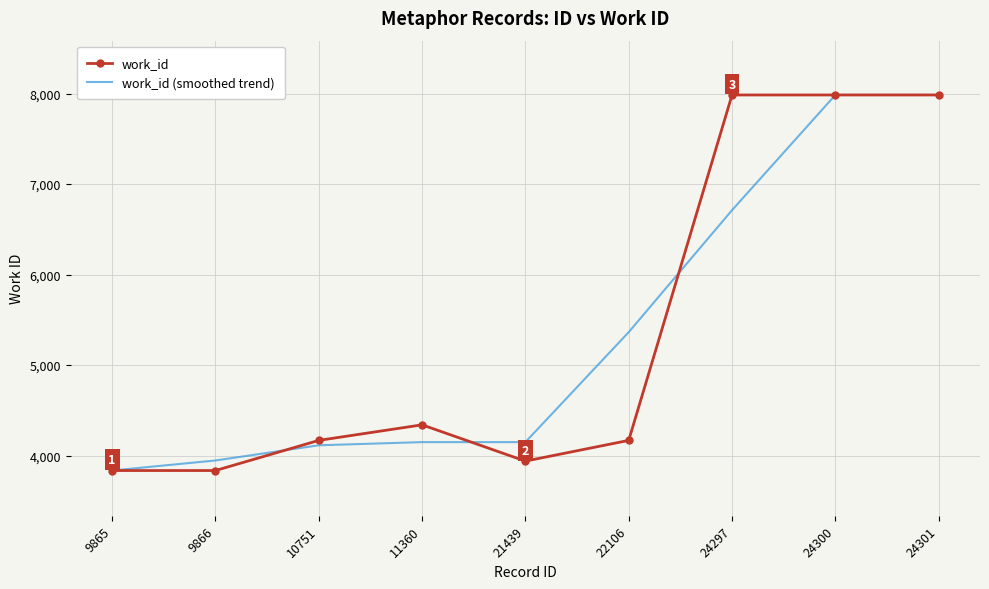

Between 22106 and 24300, which series saw the biggest shift?

work_id